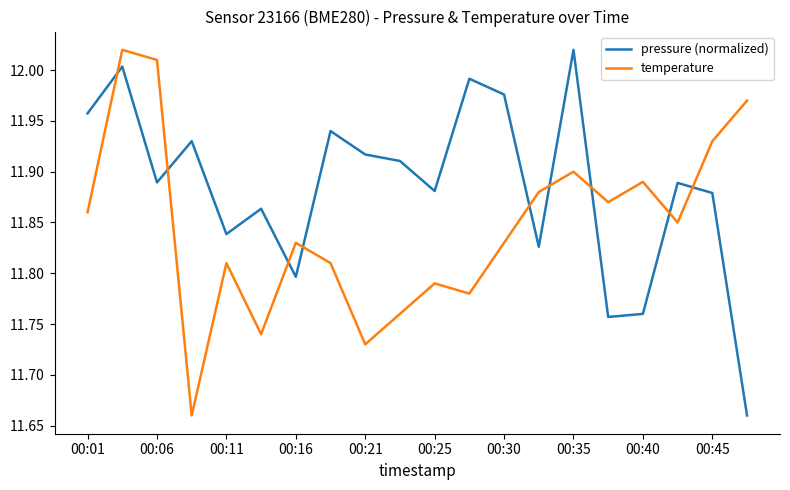

Which series has the largest total across all categories?

pressure (normalized)